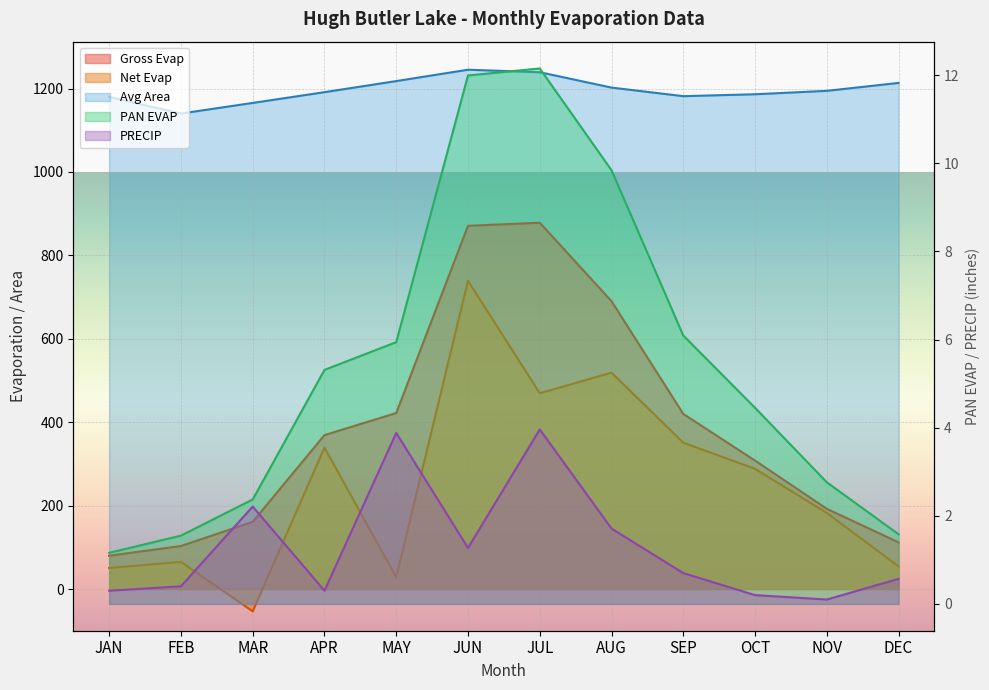

At which label does PAN EVAP reach its peak?

JUL